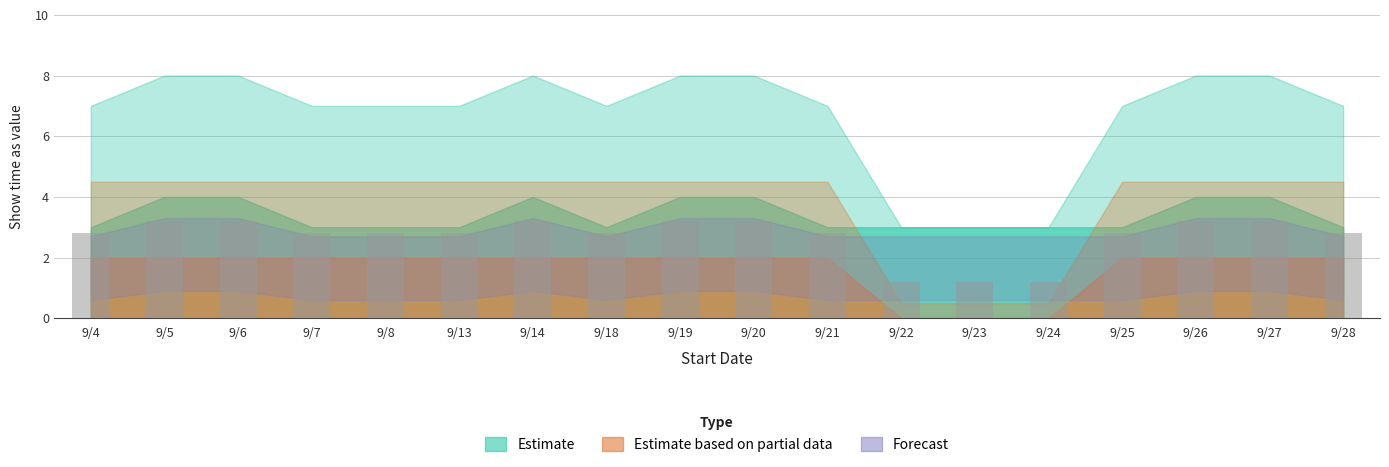

Reading left to right, what are all the values shown in this chart?

2.8	3.2	3.2	2.8	2.8	2.8	3.2	2.8	3.2	3.2	2.8	1.2	1.2	1.2	2.8	3.2	3.2	2.8